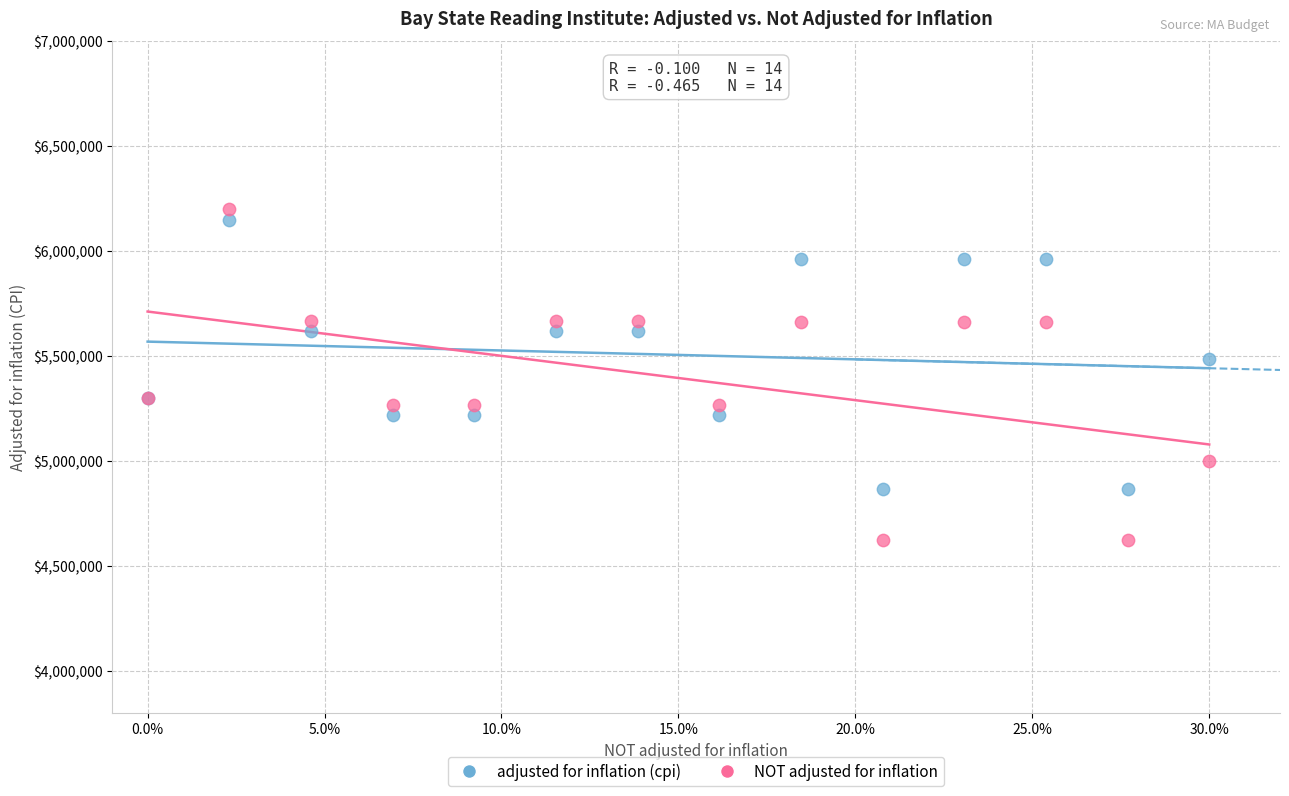

Which series reaches the maximum Y coordinate?

NOT adjusted for inflation